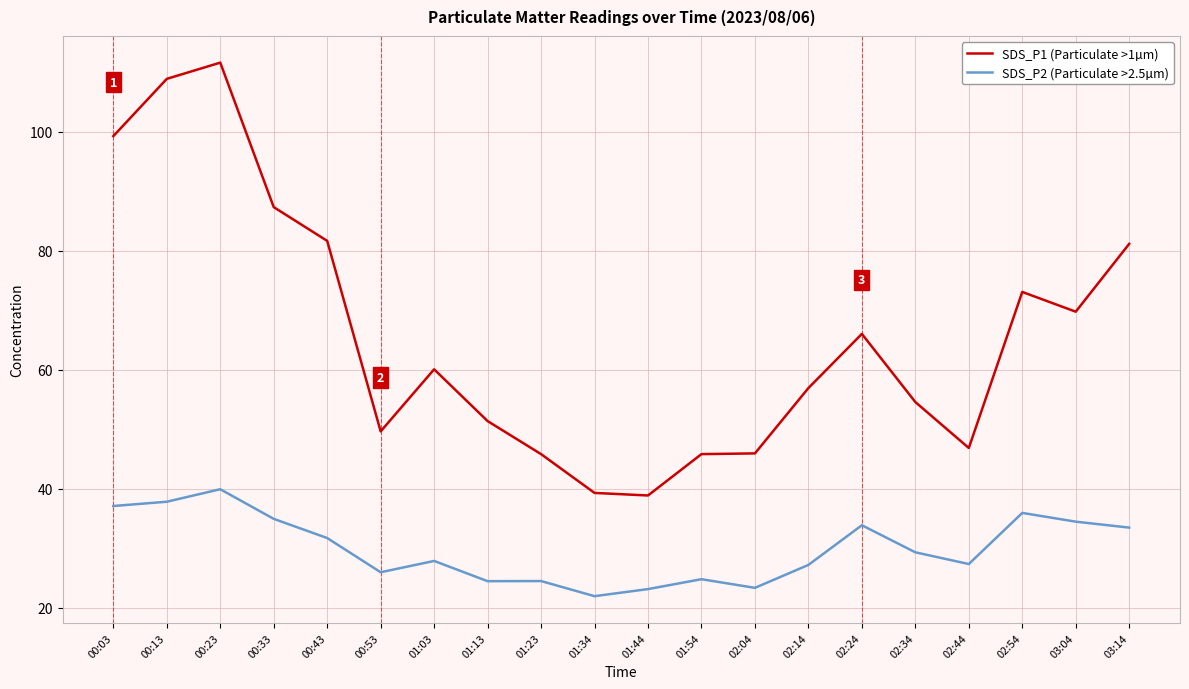

How many lines are shown in the chart?

2